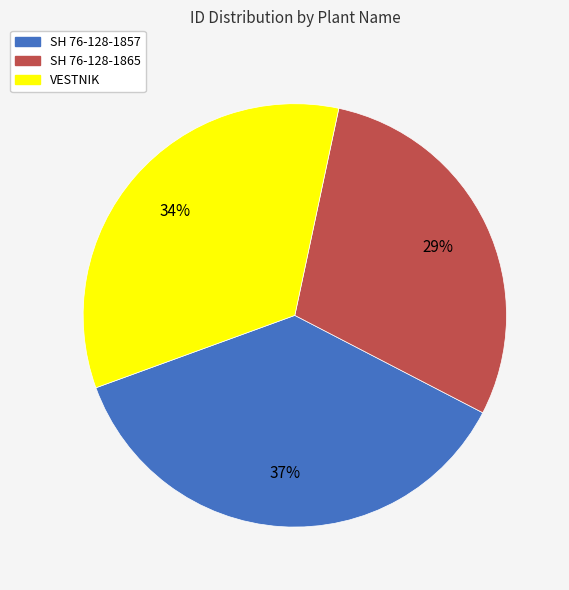

Is SH 76-128-1857 the majority of the pie?

No